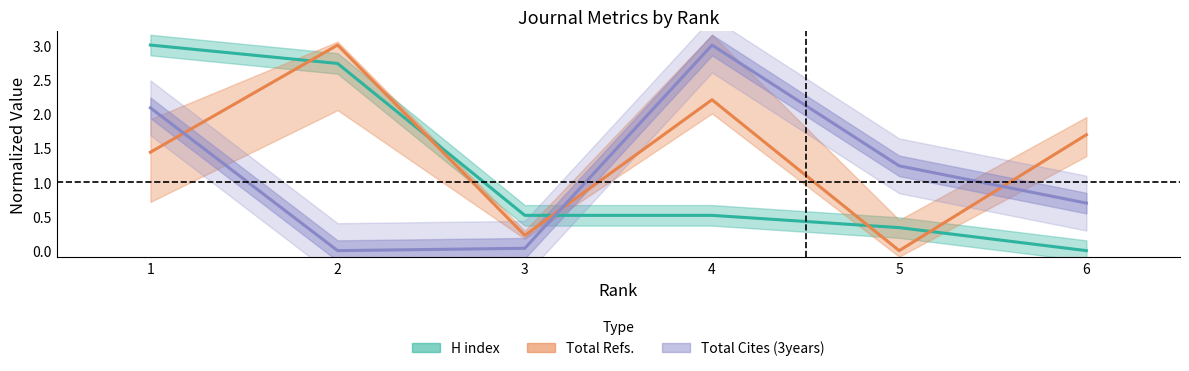

How many distinct data groups are displayed?

3